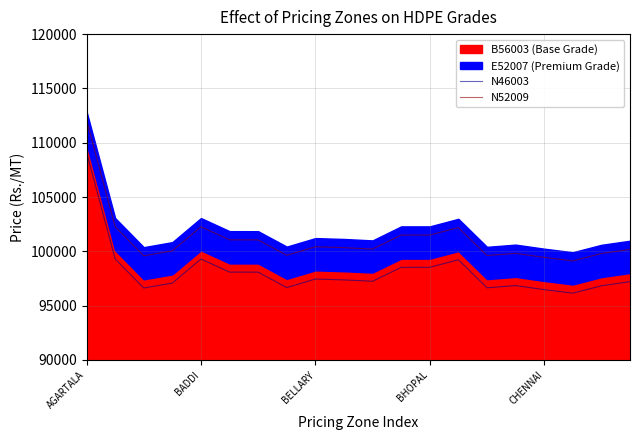

Is it true that N46003 equals 169779 at BHOPAL?

False